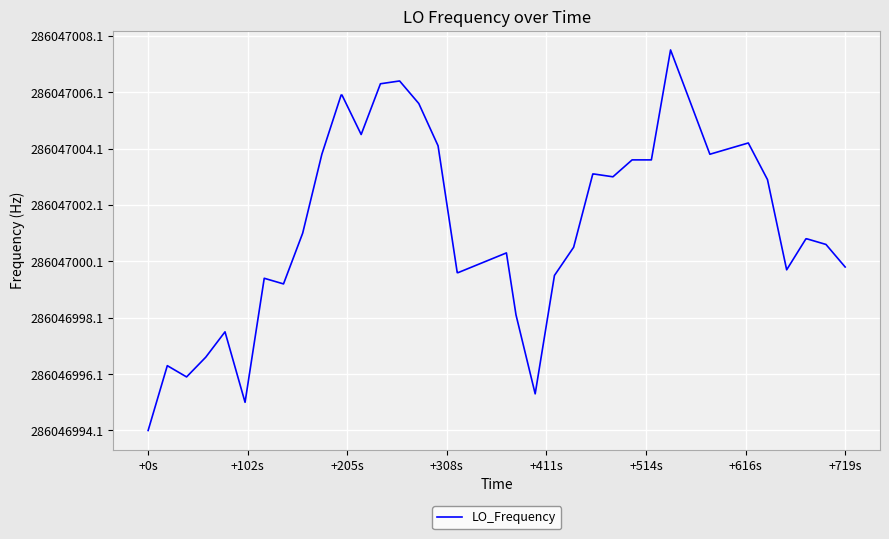

Does the chart have visible grid lines?

Yes